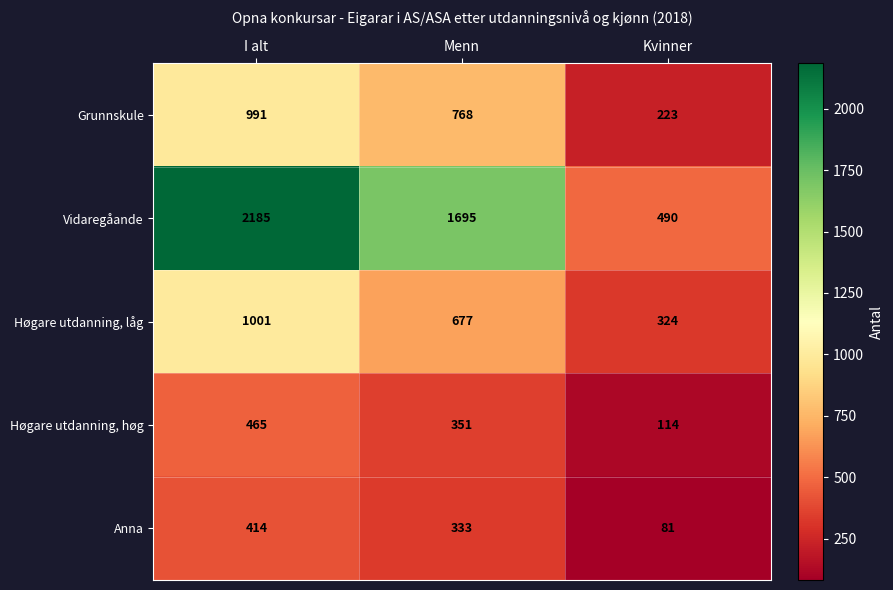

Which series has the largest range (max minus min)?

Vidaregåande